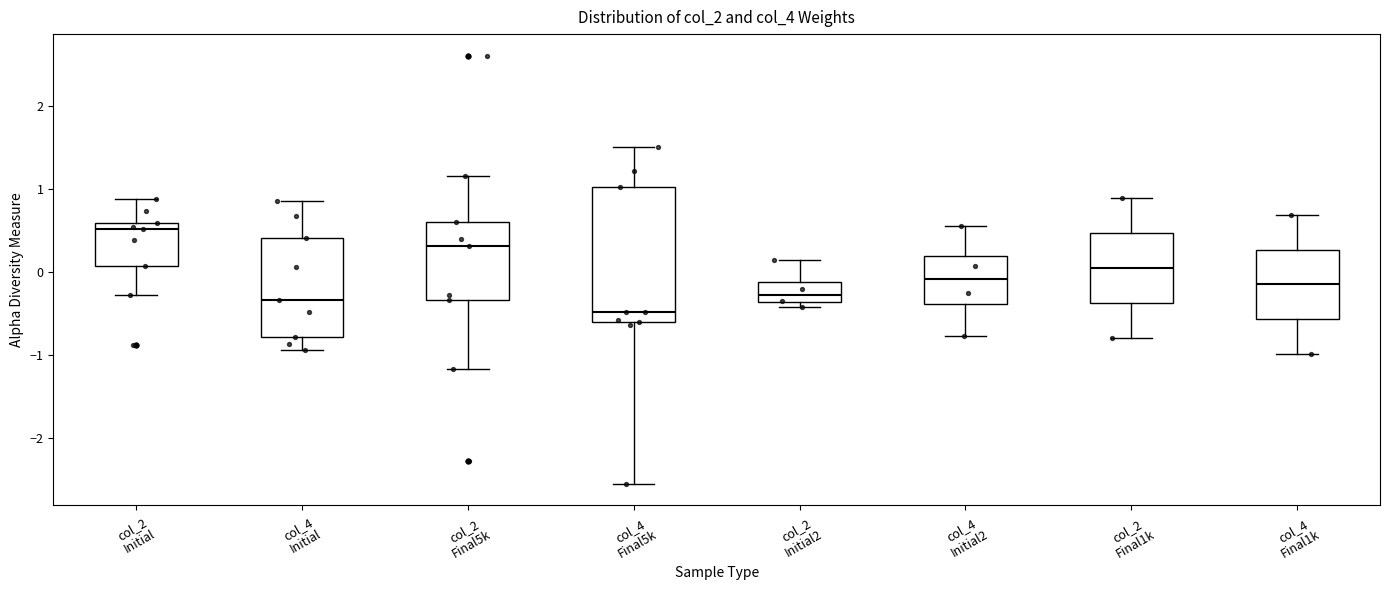

Reading left to right, read every box against the y-axis: the position of its median line, the range the box covers, and the ends of its whiskers. The values are not printed on the chart, so give them approximately, as read against the axis.

col_2 Initial: median 0.5, box 0.1 to 0.6, whiskers -0.3 to 0.9
col_4 Initial: median -0.3, box -0.8 to 0.4, whiskers -0.9 to 0.9
col_2 Final5k: median 0.3, box -0.3 to 0.6, whiskers -1.2 to 1.2
col_4 Final5k: median -0.5, box -0.6 to 1.0, whiskers -2.6 to 1.5
col_2 Initial2: median -0.3, box -0.4 to -0.1, whiskers -0.4 (just below the box's lower edge) to 0.2
col_4 Initial2: median -0.1, box -0.4 to 0.2, whiskers -0.8 to 0.6
col_2 Final1k: median 0.1, box -0.4 to 0.5, whiskers -0.8 to 0.9
col_4 Final1k: median -0.1, box -0.6 to 0.3, whiskers -1.0 to 0.7